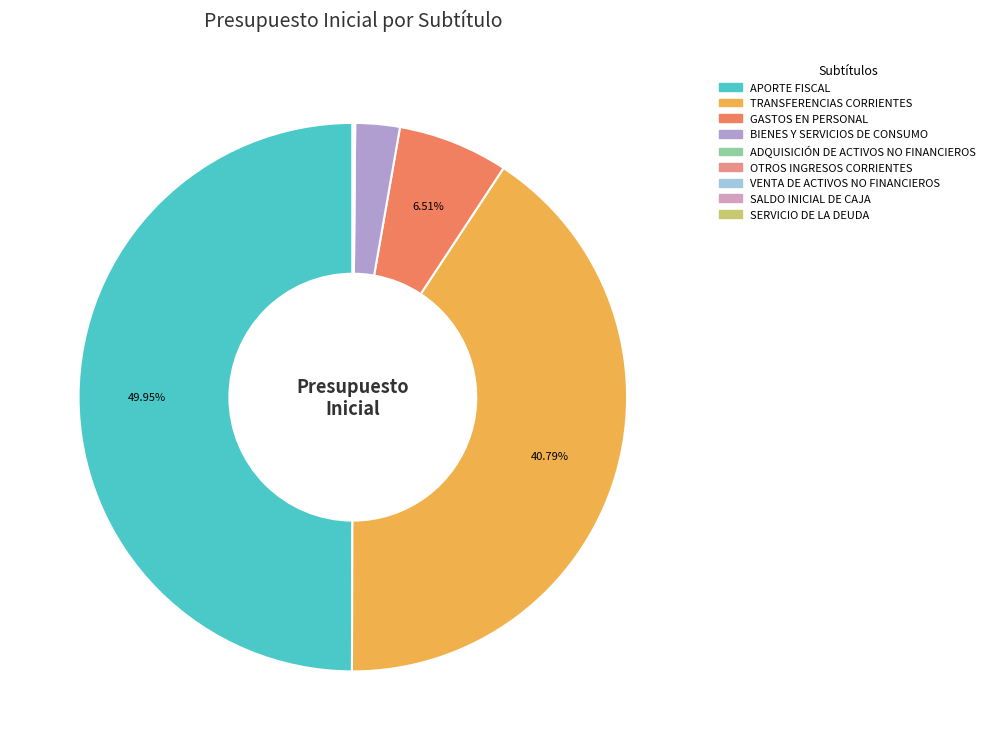

What portion of the pie excludes APORTE FISCAL?

50.1%